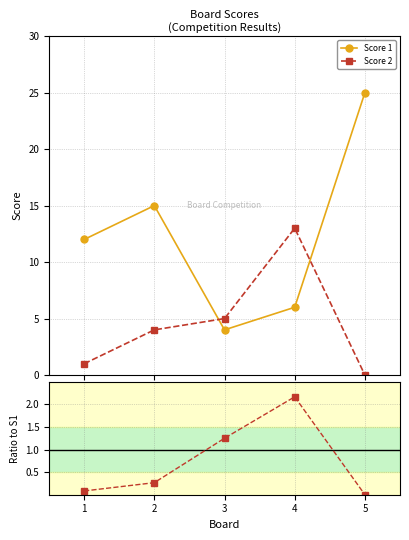

Which series has the largest range (max minus min)?

Score 1